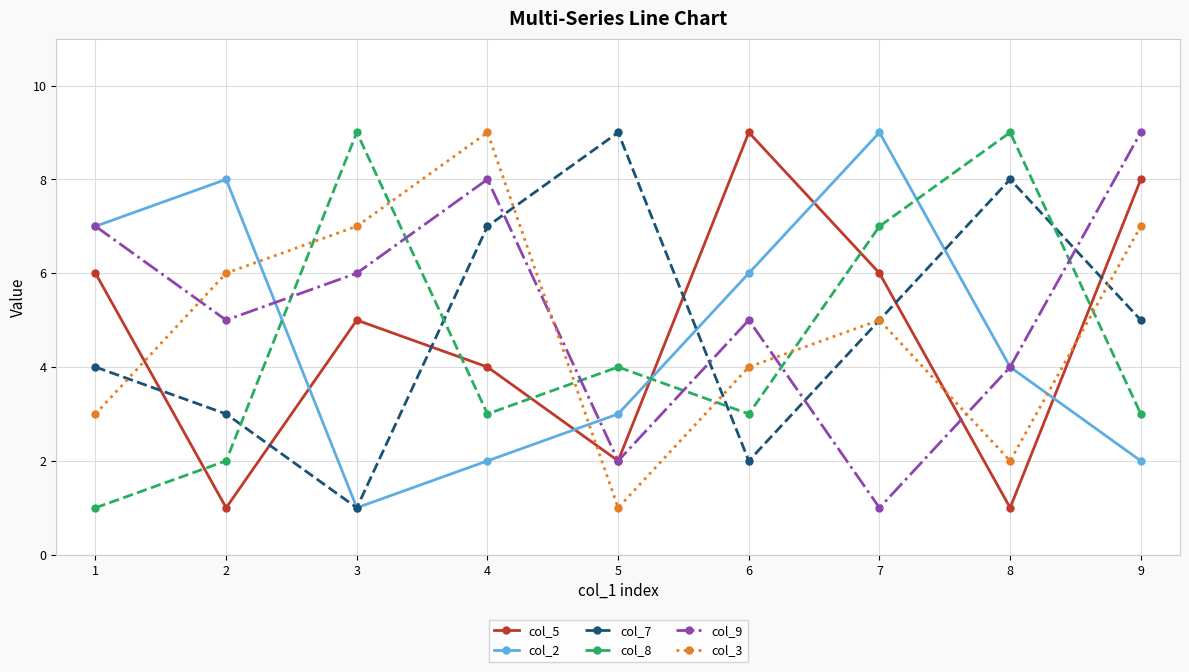

Where is the first local maximum for col_7?

5